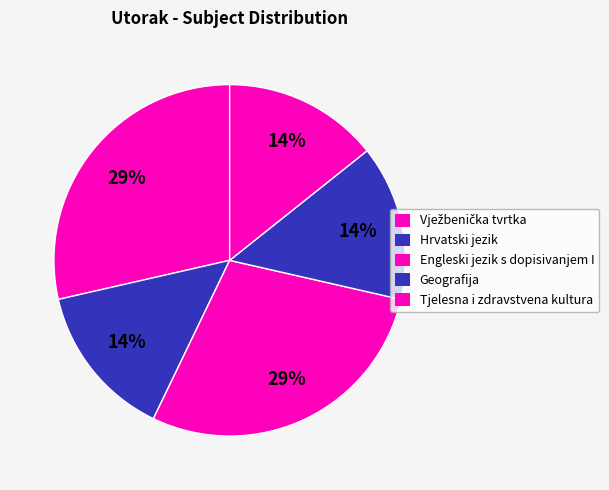

Is it true that Vježbenička tvrtka is 29% of the pie?

True